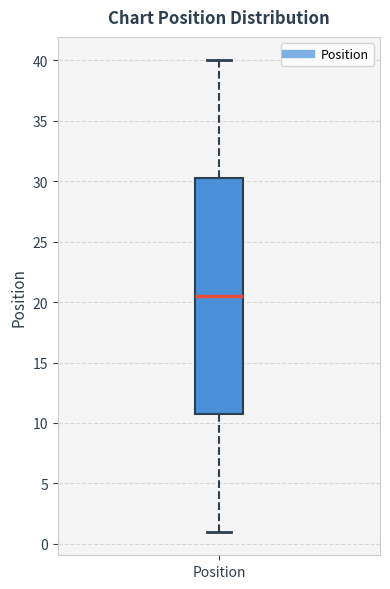

Read this box plot against the y-axis: the position of the median line, the range covered by the box, and the ends of both whiskers. The values are not printed on the chart, so give them approximately, as read against the axis.

median 20.5, box 11.0 to 30.5, whiskers 1.0 to 40.0